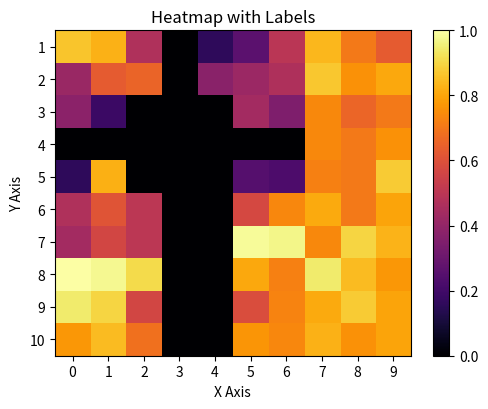

Rank the series by their maximum value, from highest to lowest.

8, 7, 9, 5, 2, 1, 10, 6, 4, 3